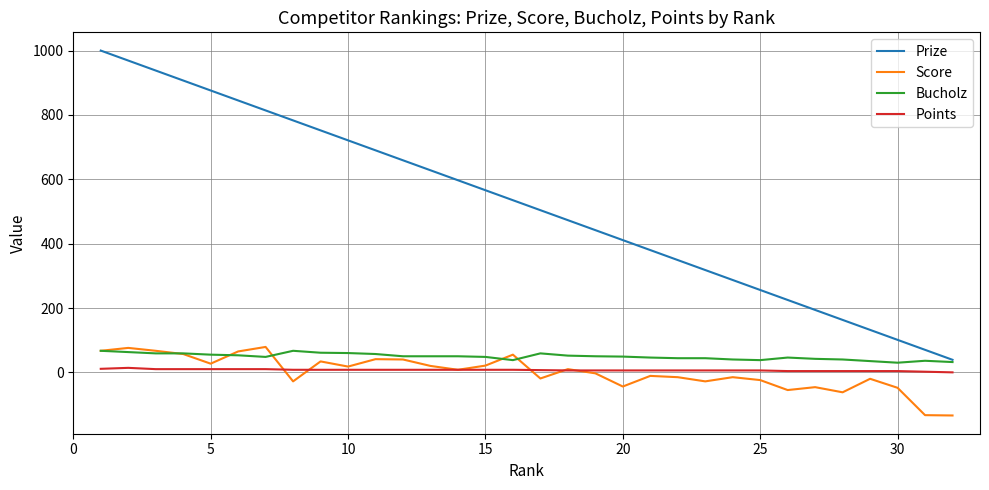

What is the lowest value of the Bucholz series?

30